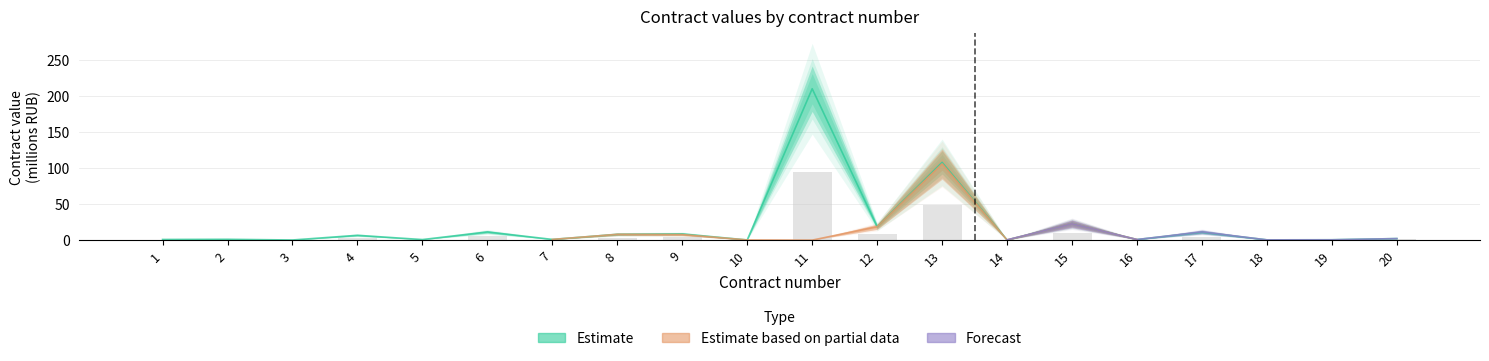

At which category is the sum across all series the highest?

11